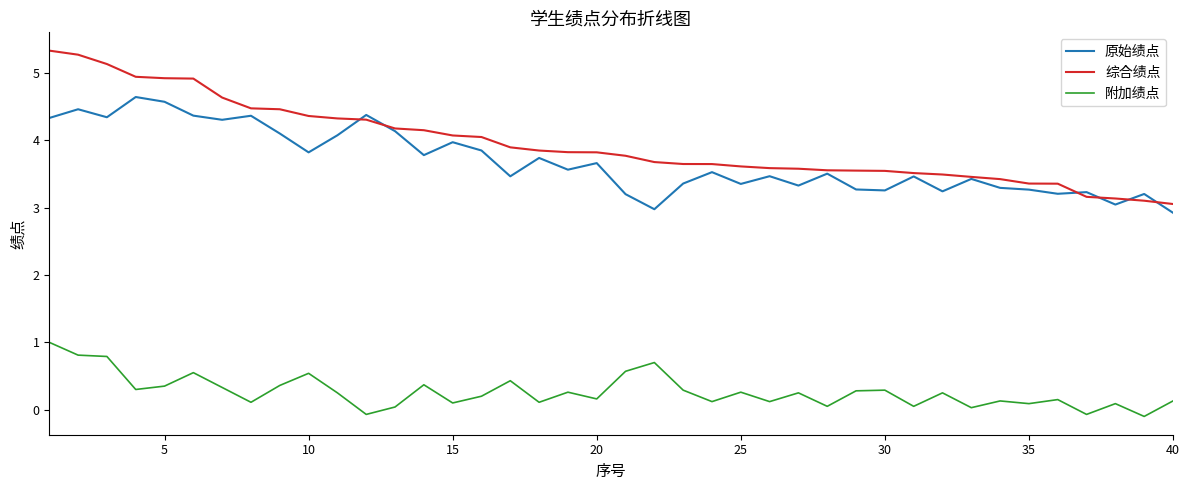

Which series has the largest range (max minus min)?

综合绩点